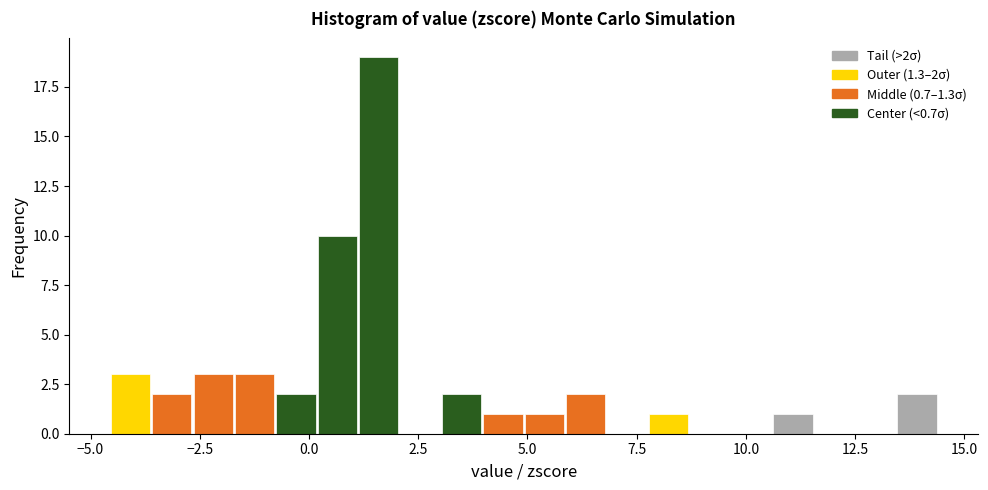

Around what value on the x-axis is the tallest bar? Give the approximate position of its centre, as read against the axis.

1.5